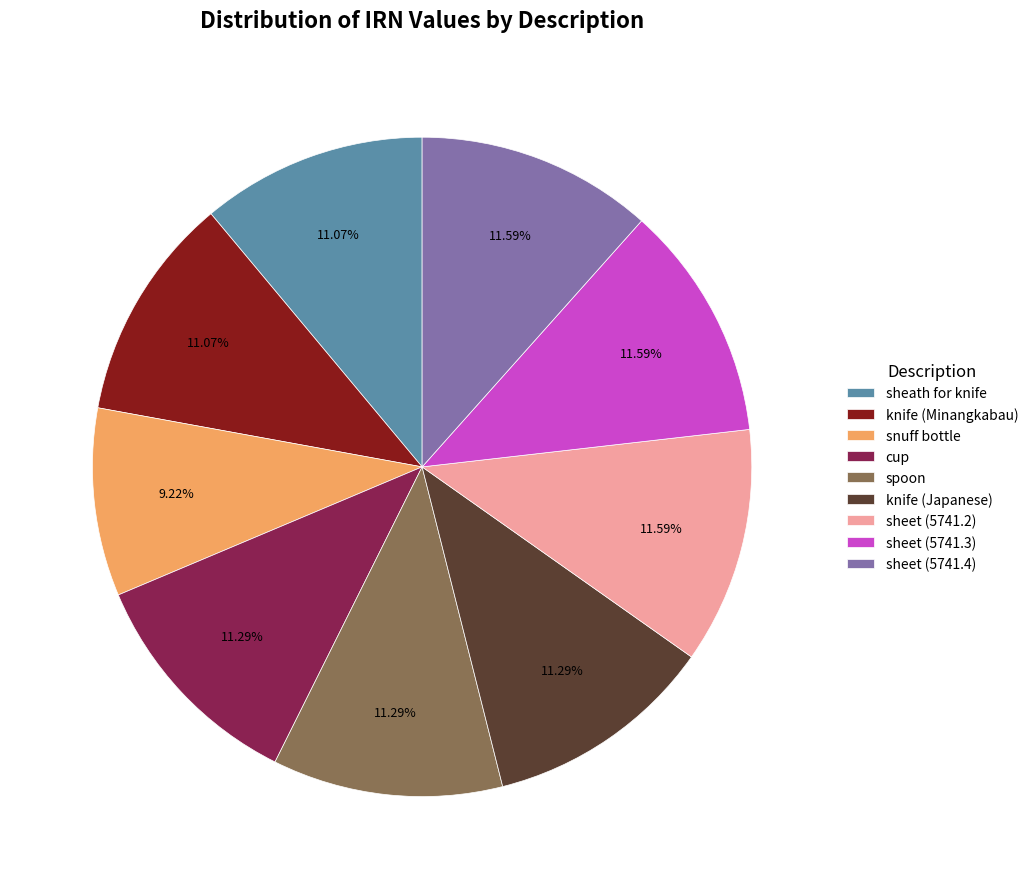

Which slice is the smallest?

snuff bottle